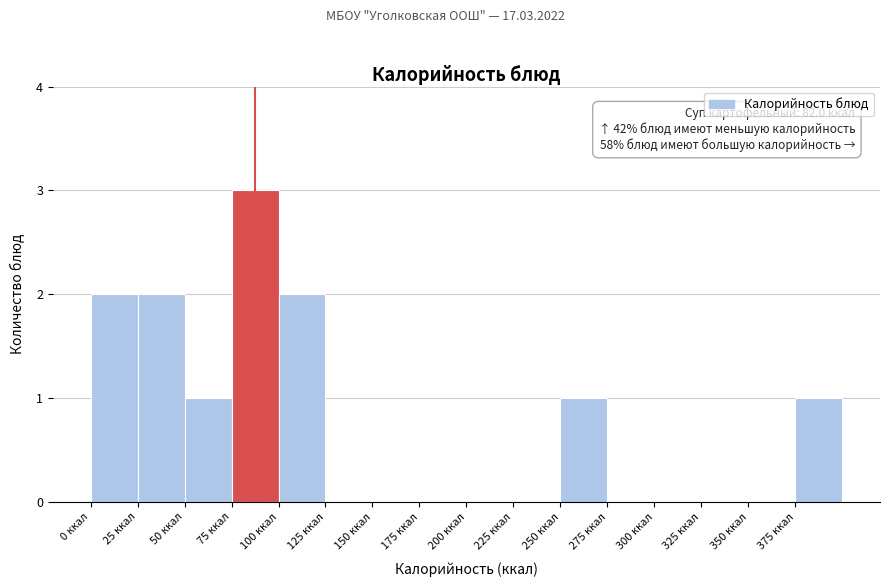

Over which range of the x-axis is the bar tallest?

75 to 100